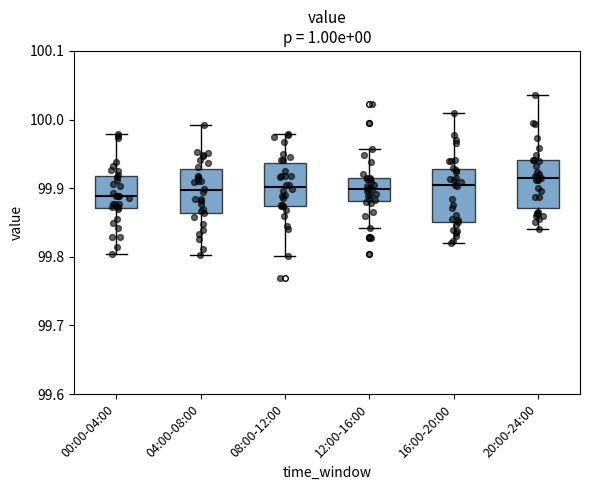

Where is the lower edge of the box for 08:00-12:00 on the y-axis? The values are not printed on the chart, so give them approximately, as read against the axis.

99.87